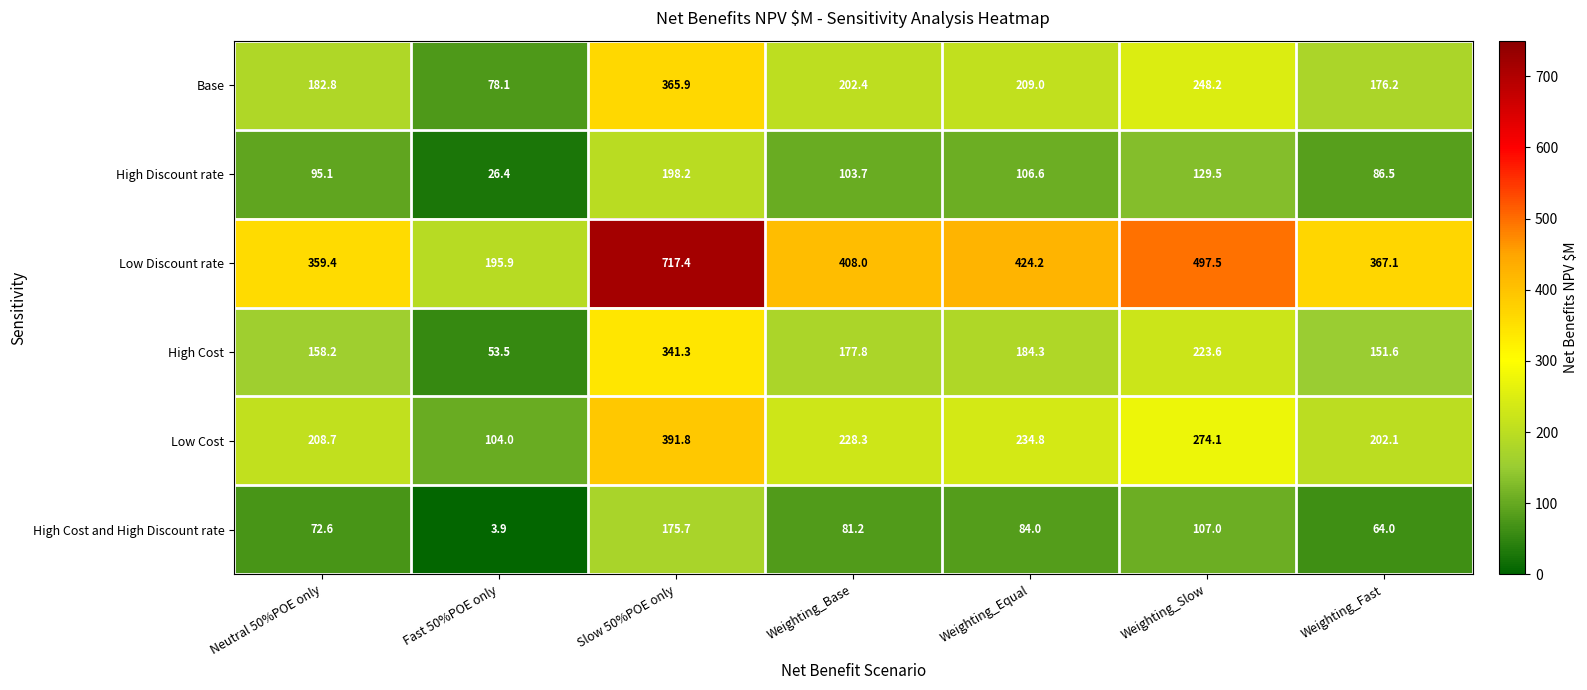

List the labels in order of Base value, smallest first.

Fast 50%POE only, Weighting_Fast, Neutral 50%POE only, Weighting_Base, Weighting_Equal, Weighting_Slow, Slow 50%POE only